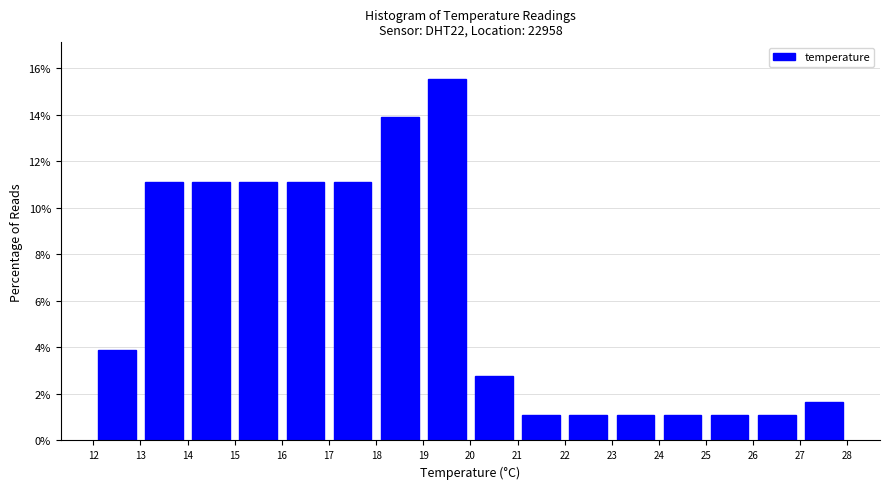

How tall is the bar that spans 16 to 17 on the x-axis? The values are not printed on the chart, so give them approximately, as read against the axis.

11.2